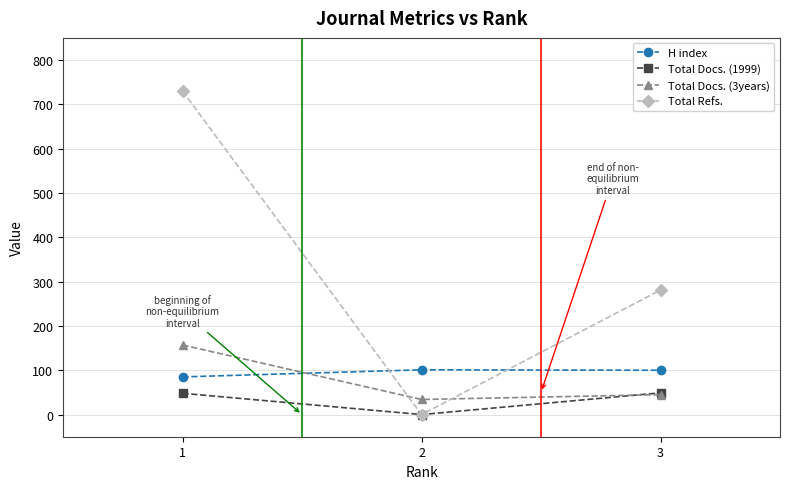

Rank the series at 1 from highest to lowest value.

Total Refs., Total Docs. (3years), H index, Total Docs. (1999)